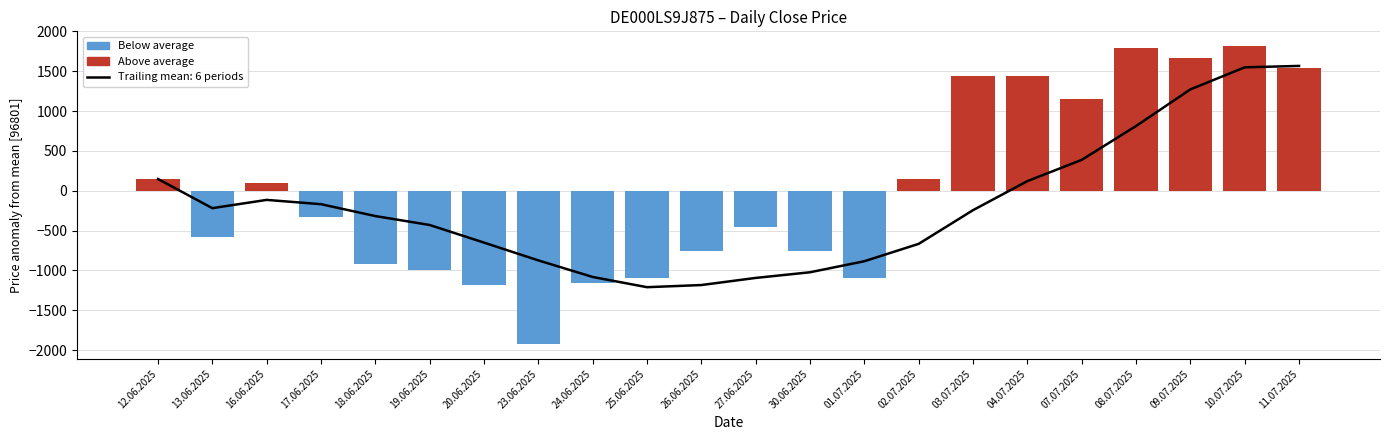

Does the chart contain stacked bars?

No